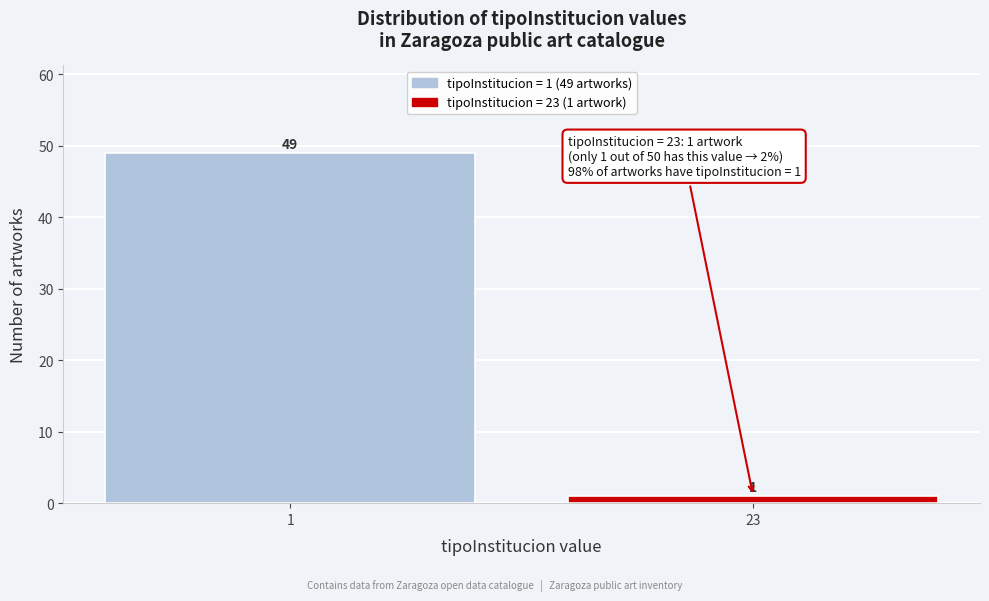

Reading left to right, extract all data points from this chart.

49	1